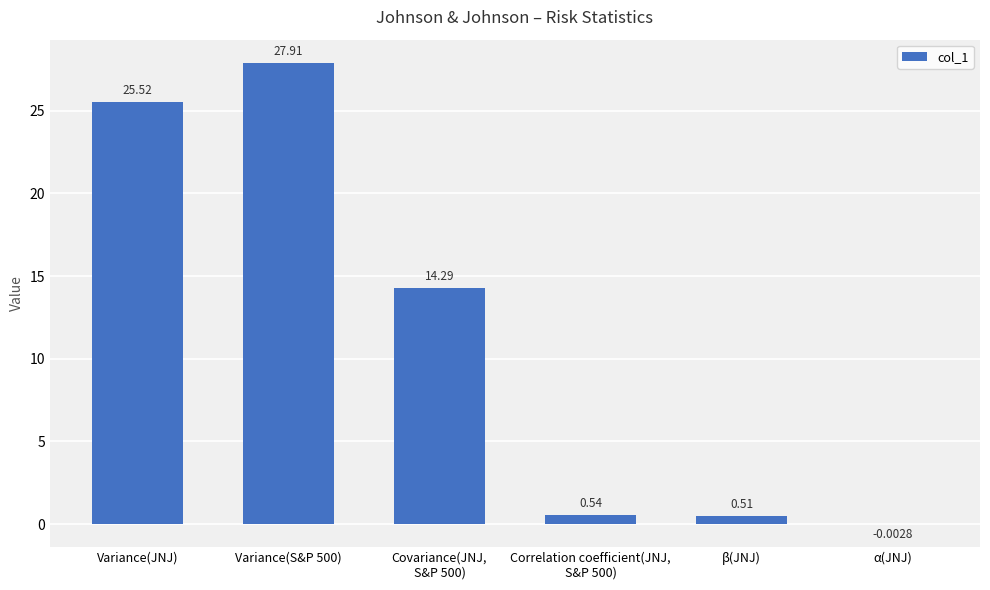

Which has a higher value, Correlation coefficient(JNJ,
S&P 500) or α(JNJ)?

Correlation coefficient(JNJ,
S&P 500)